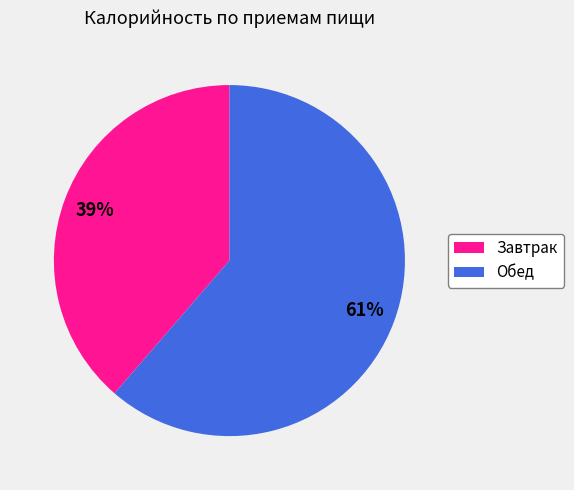

To the nearest percent, what is the average slice percentage?

50%